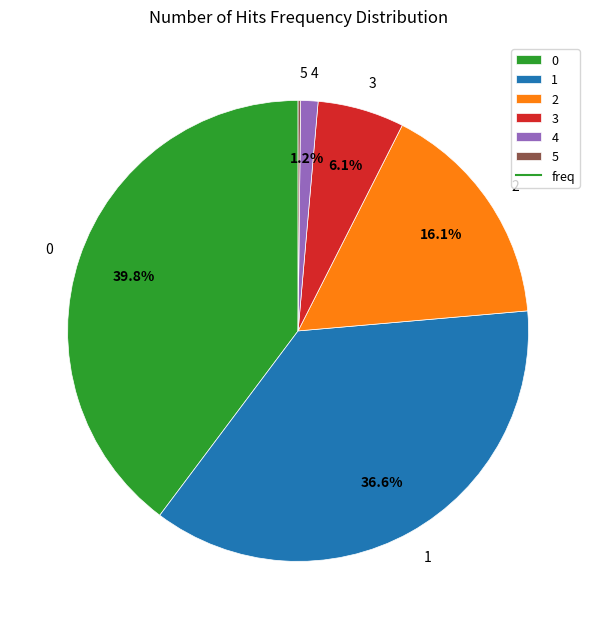

Does 2 represent more than half of the total?

No